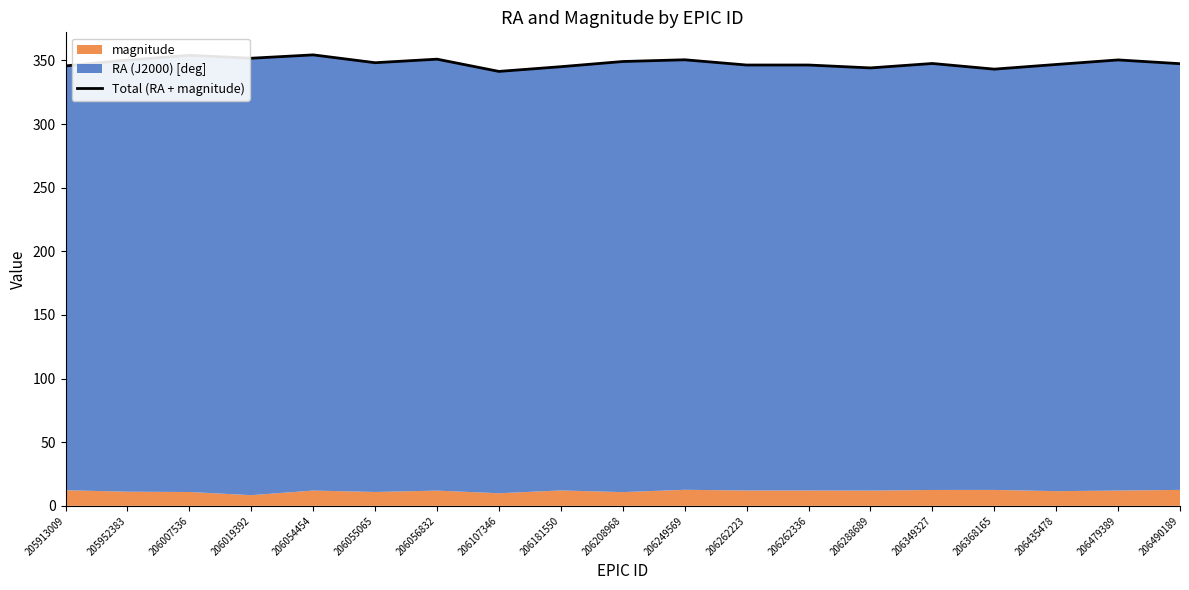

What is the greatest value displayed?

354.3